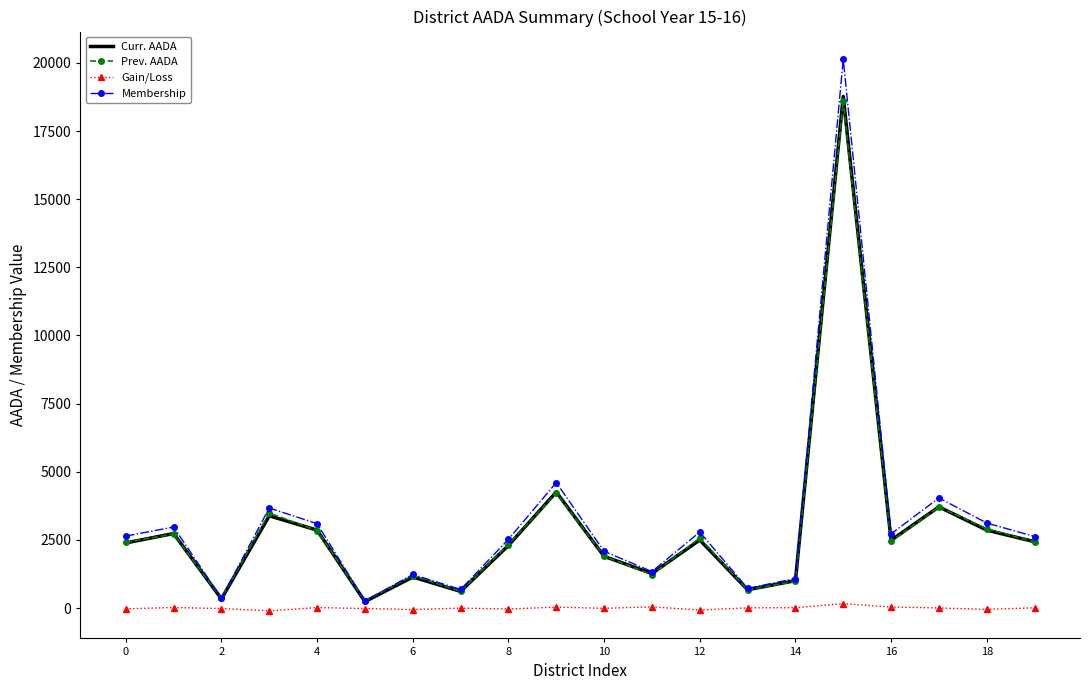

Which series has the widest spread of values?

Membership